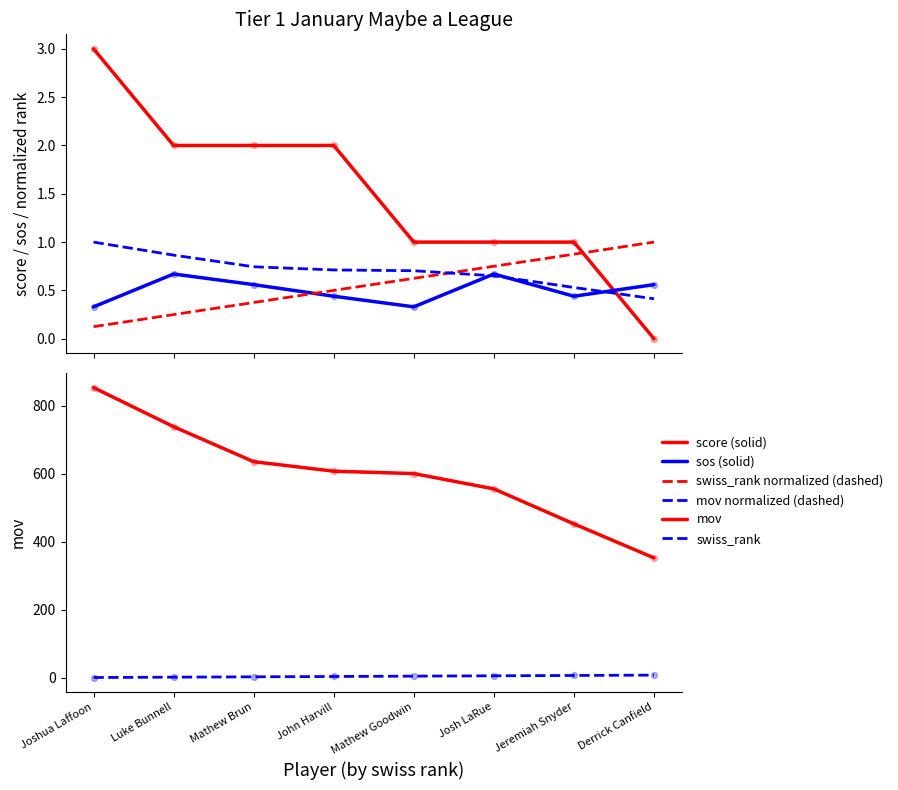

What are all the series names shown in the legend?

score (solid), sos (solid), swiss_rank normalized (dashed), mov normalized (dashed), mov, swiss_rank